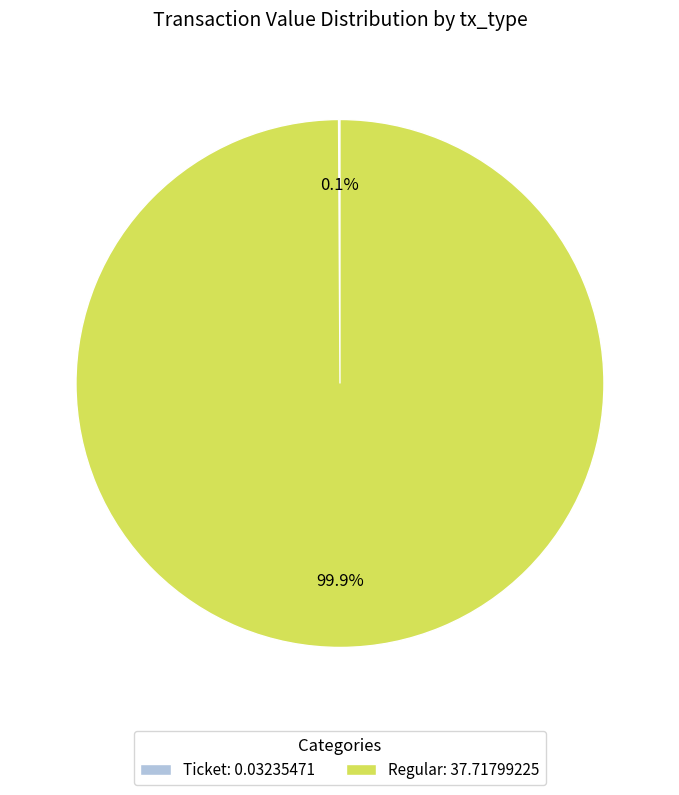

Is there any slice that represents more than half of the pie?

Yes